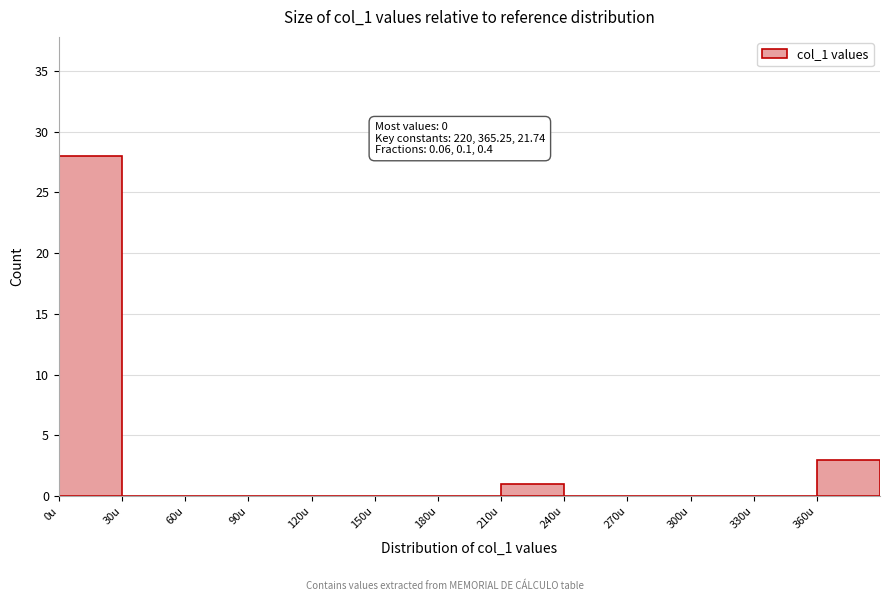

Over which range of the x-axis is the bar tallest?

0 to 30